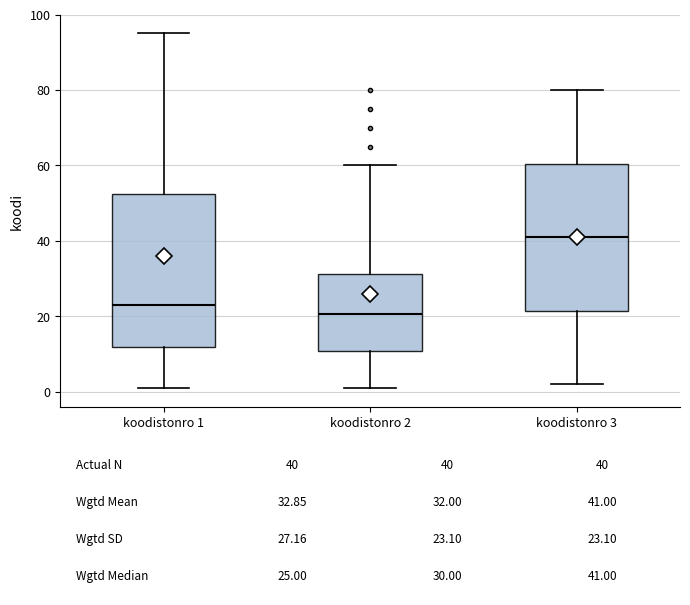

Which box's median line is the lowest?

koodistonro 2